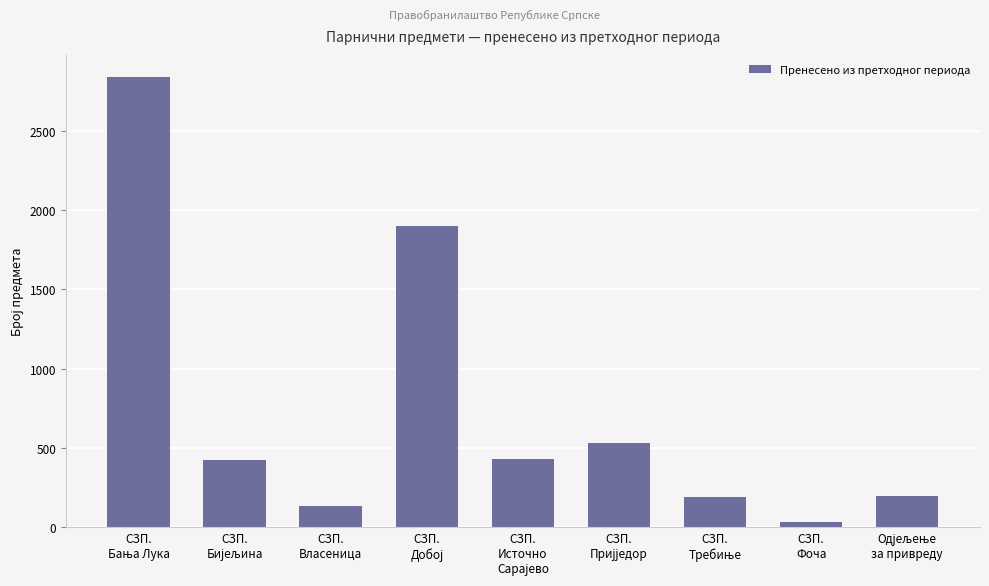

What is the smallest value displayed?

34